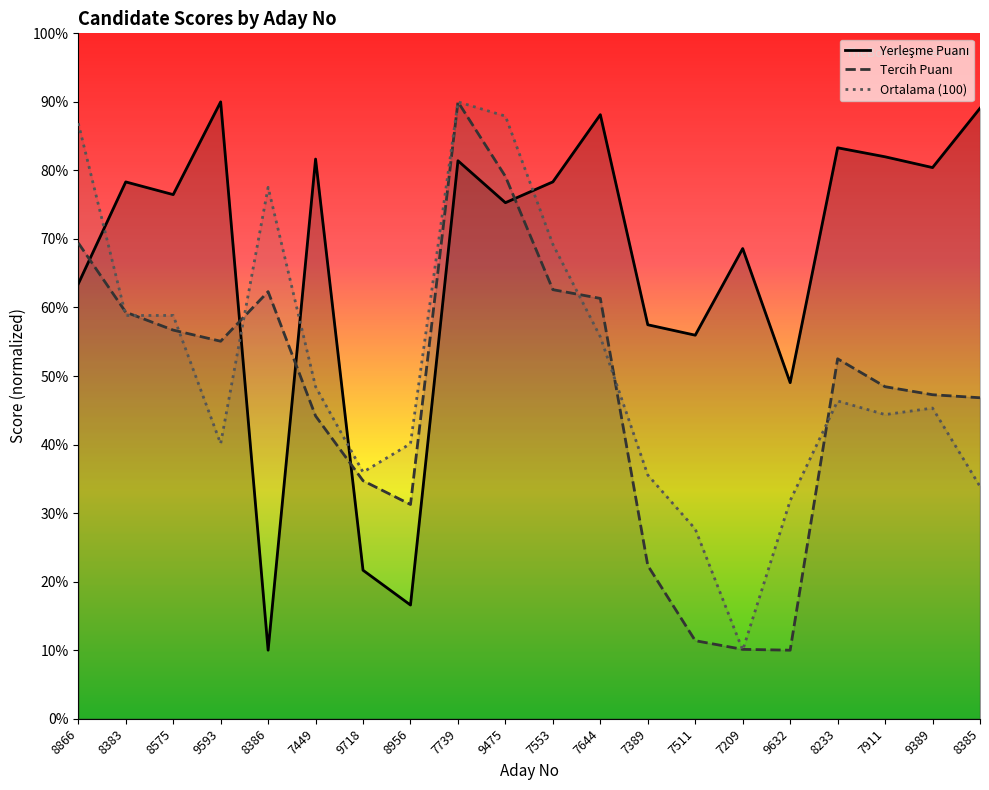

What is the label of the 11th point from the left?

7553